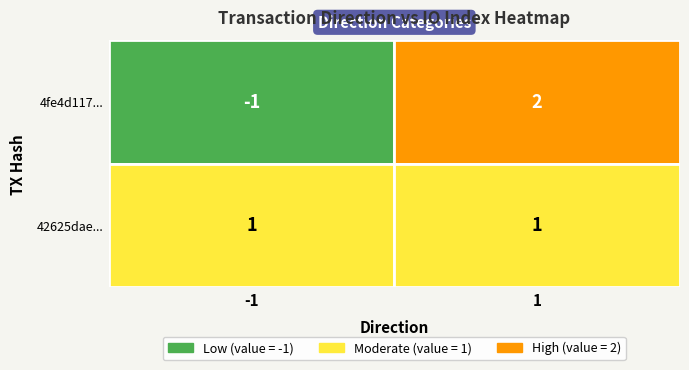

Is it true that 4fe4d117... equals 3 at 1?

False